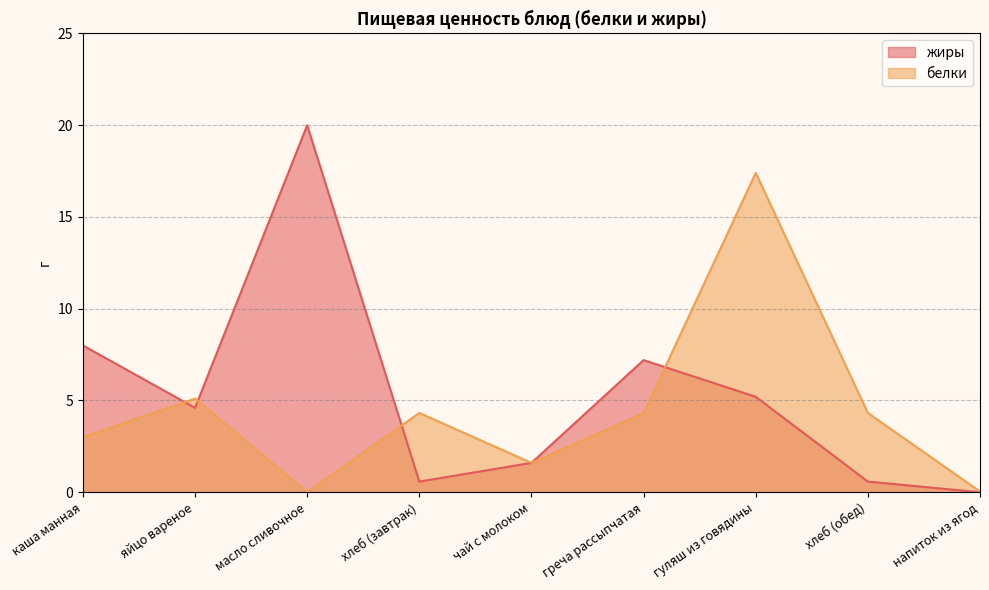

What position from the left is каша манная?

1